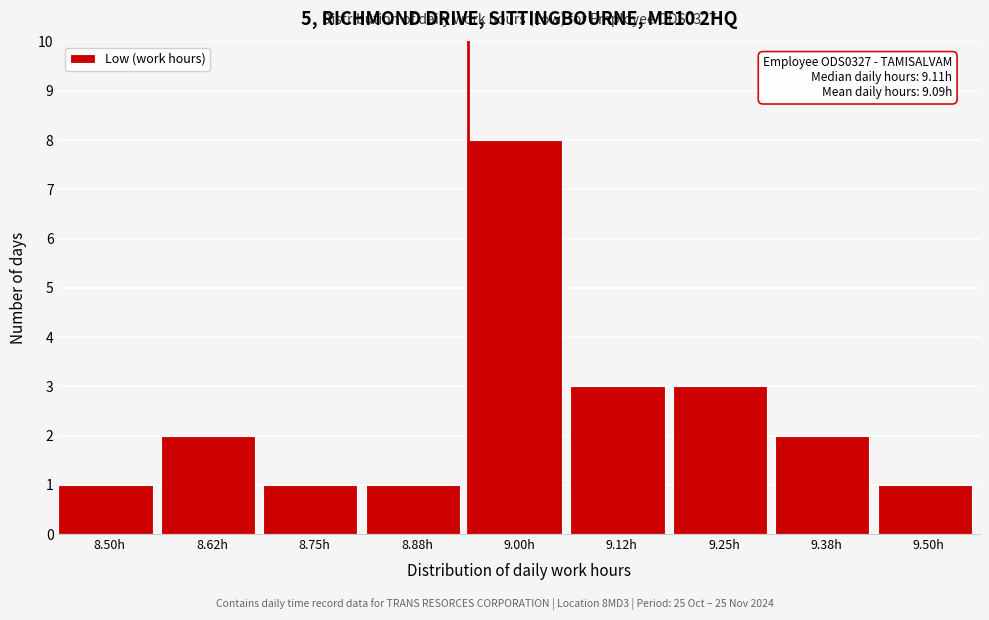

Reading left to right, extract all data points from this chart.

1	2	1	1	8	3	3	2	1